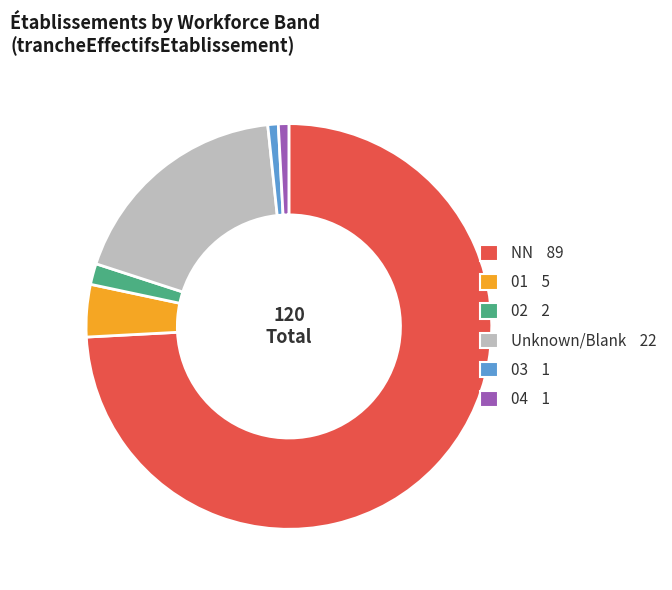

The 02 2 slice represents 2% of the pie. True or false?

True